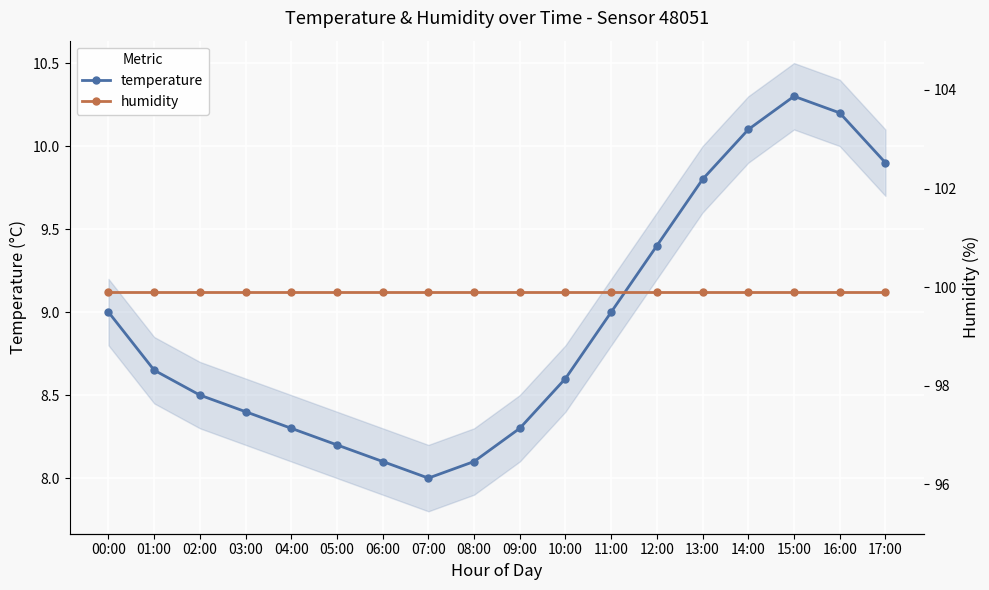

The temperature series shows 8.0 at 07:00. True or false?

True